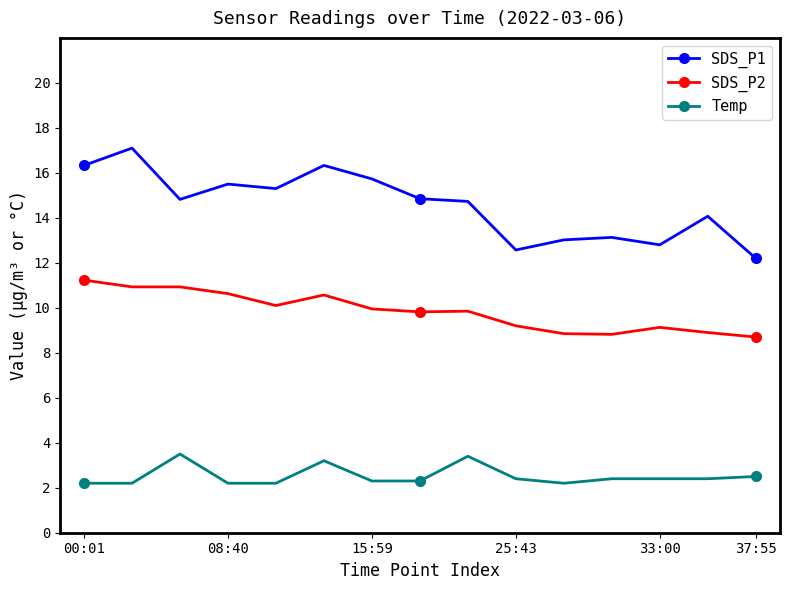

Which series has the largest range (max minus min)?

SDS_P1